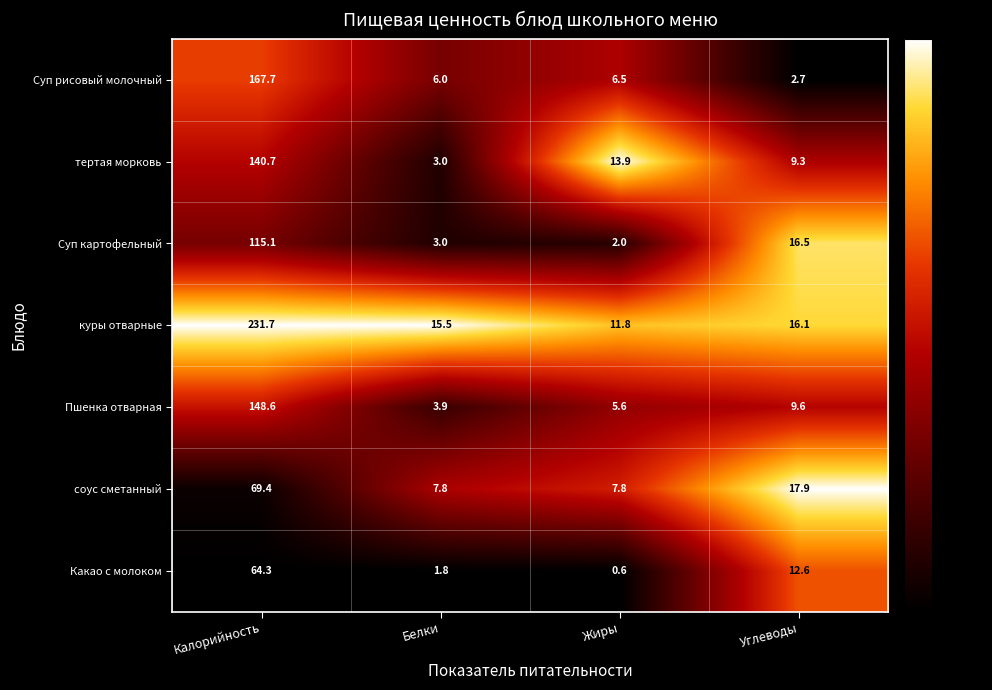

What is the sum of all Пшенка отварная values?

167.7